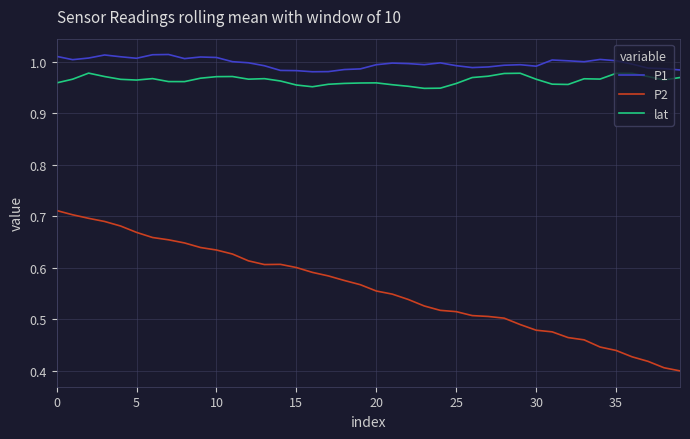

How many lines are shown in the chart?

3